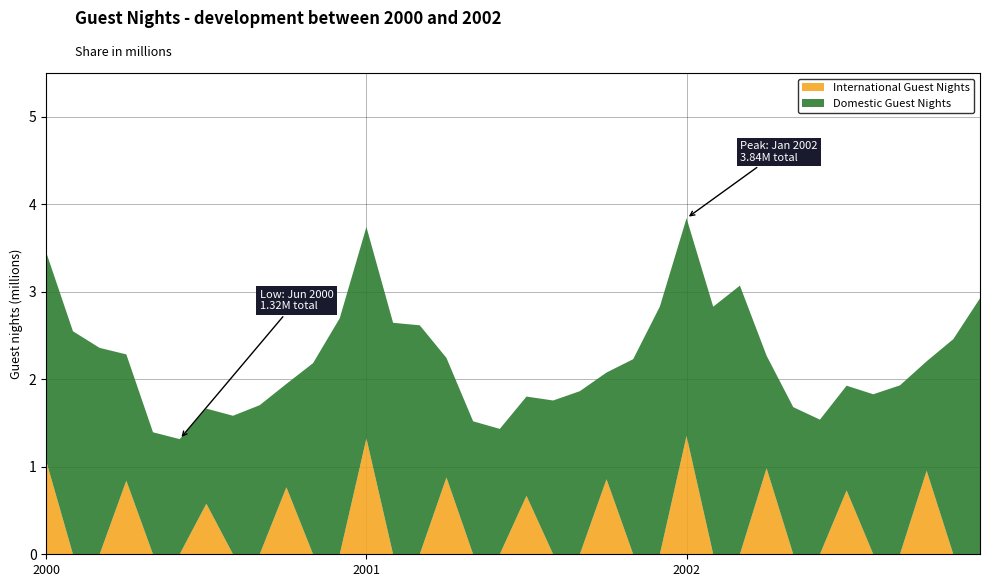

What position from the right is 2002-05?

8